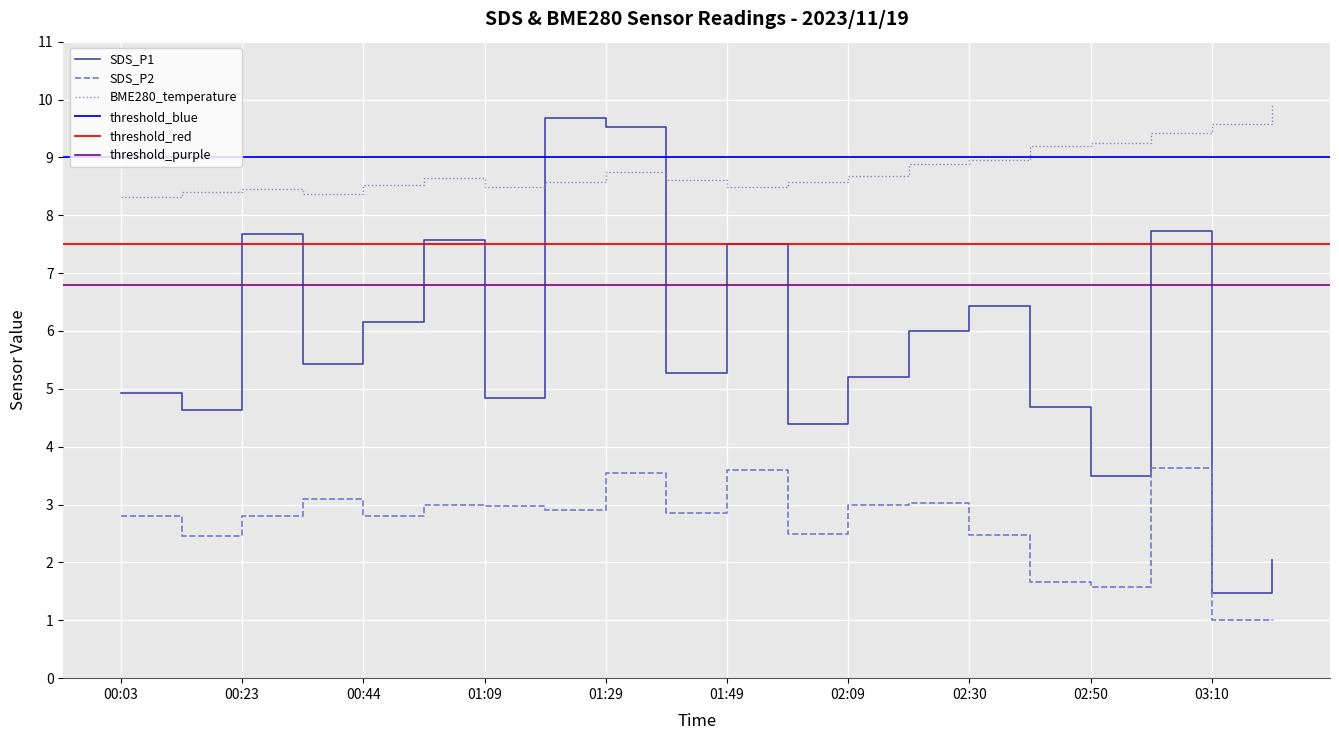

Which series changed the most between 00:23 and 02:50?

SDS_P1